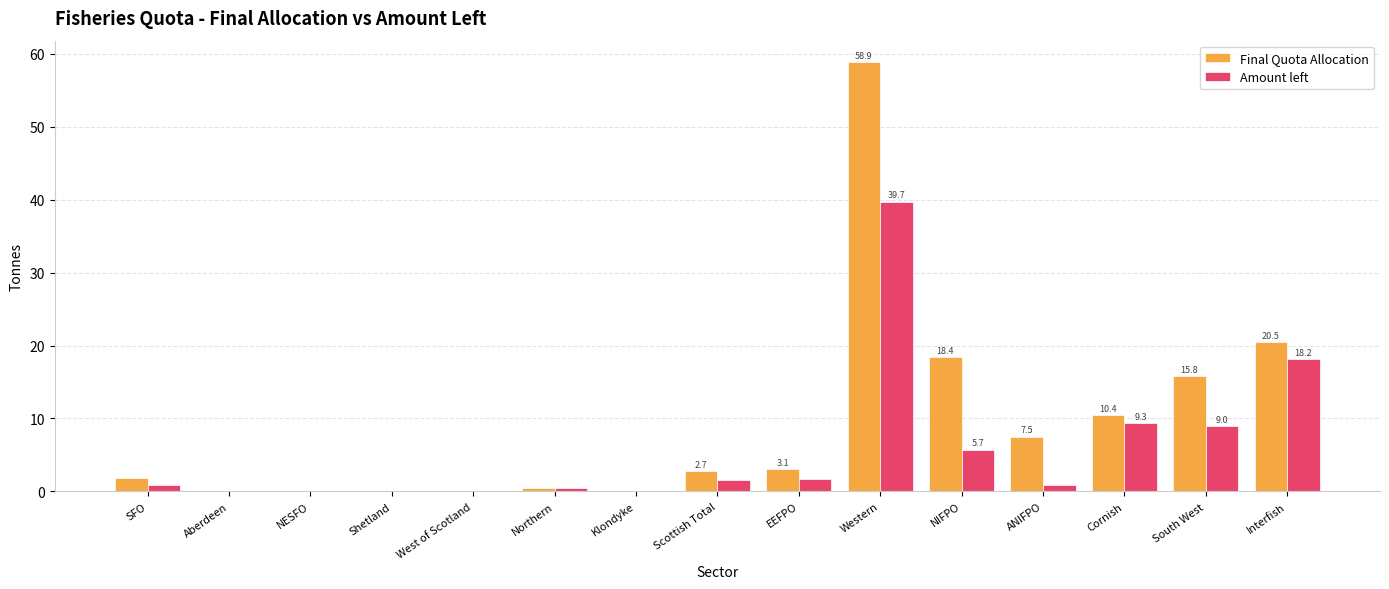

Between SFO and Western, which series saw the biggest shift?

Final Quota Allocation